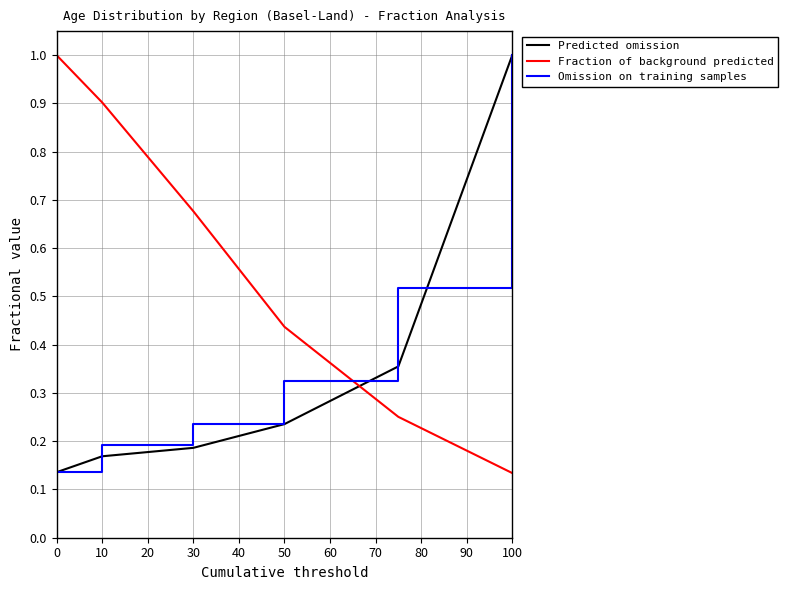

What is the greatest value displayed?

1.0